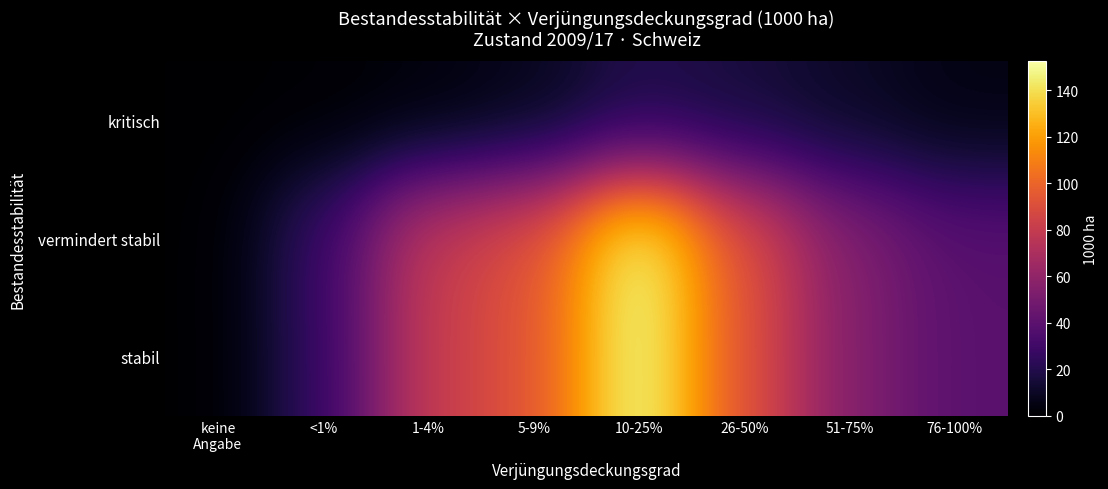

Reading left to right, what are all the values shown in this chart?

kritisch: keine
Angabe=0.0	<1%=0.6	1-4%=2.8	5-9%=7.3	10-25%=18.5	26-50%=15.1	51-75%=10.1	76-100%=5.0
vermindert stabil: keine
Angabe=0.0	<1%=28.3	1-4%=80.6	5-9%=92.3	10-25%=152.5	26-50%=91.0	51-75%=54.6	76-100%=39.2
stabil: keine
Angabe=0.0	<1%=26.4	1-4%=80.6	5-9%=92.3	10-25%=152.5	26-50%=91.0	51-75%=54.6	76-100%=39.2